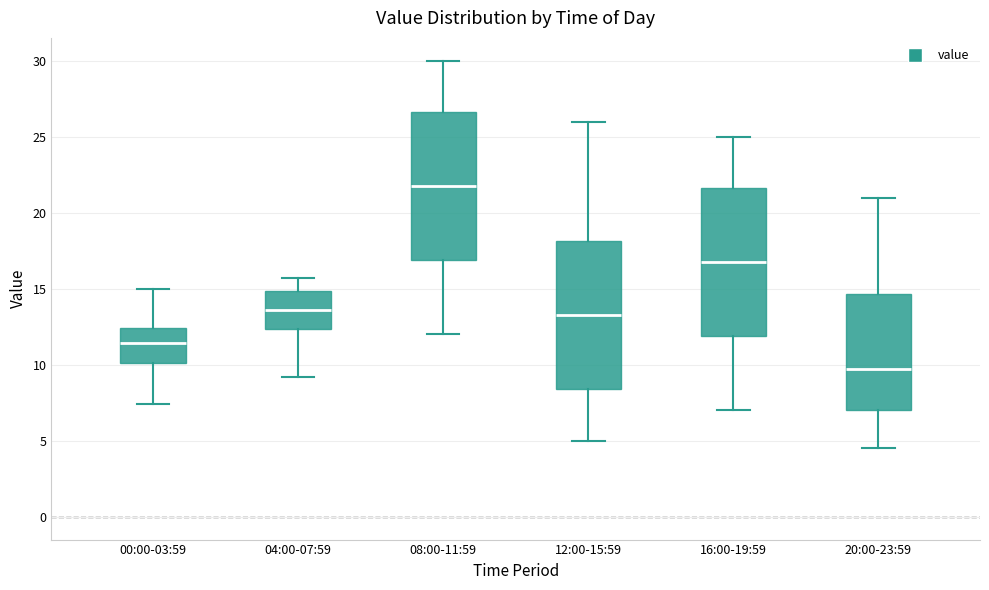

Reading left to right, transcribe this box plot: for each box, give where its median line is, the range the box spans, and where its two whiskers end, as read against the y-axis. The values are not printed on the chart, so give them approximately, as read against the axis.

00:00-03:59: median 11.5, box 10.0 to 12.5, whiskers 7.5 to 15.0
04:00-07:59: median 13.5, box 12.5 to 15.0, whiskers 9.0 to 15.5
08:00-11:59: median 22.0, box 17.0 to 26.5, whiskers 12.0 to 30.0
12:00-15:59: median 13.5, box 8.5 to 18.0, whiskers 5.0 to 26.0
16:00-19:59: median 17.0, box 12.0 to 21.5, whiskers 7.0 to 25.0
20:00-23:59: median 10.0, box 7.0 to 14.5, whiskers 4.5 to 21.0